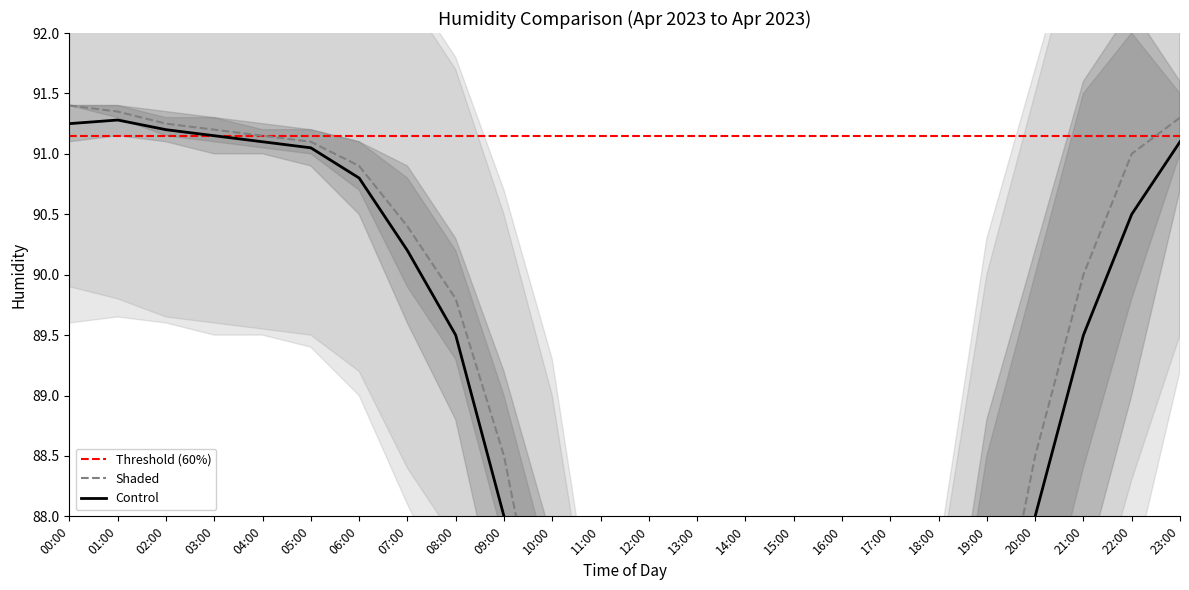

Rank the series at 20:00 from lowest to highest value.

Control_lower, Shaded_lower, Control, Shaded, Control_upper, Shaded_upper